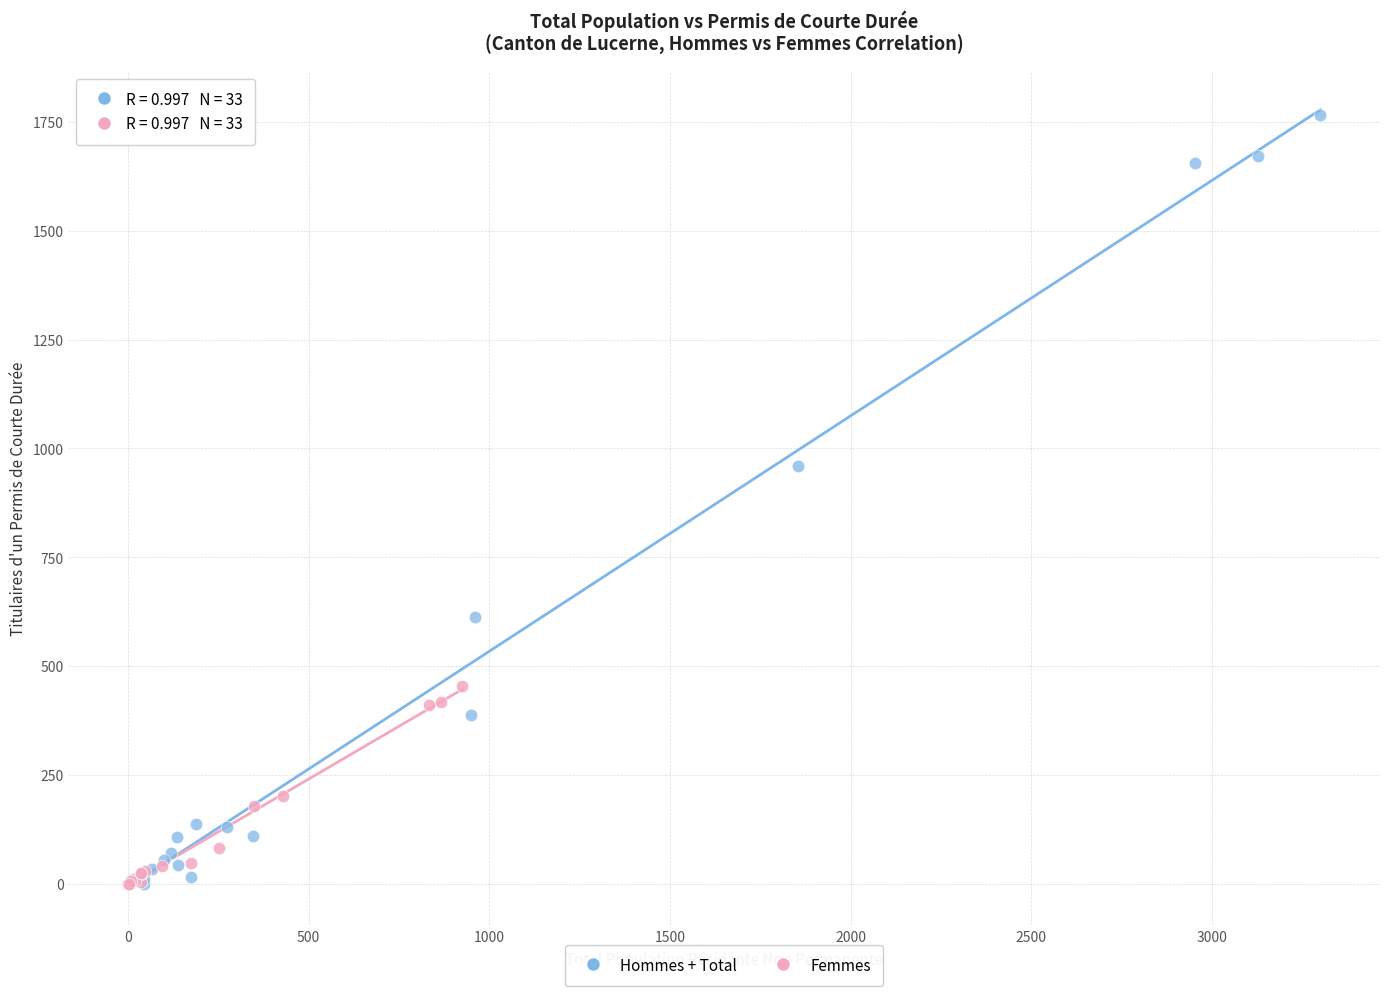

Which series has the largest Y range (max minus min)?

Hommes + Total